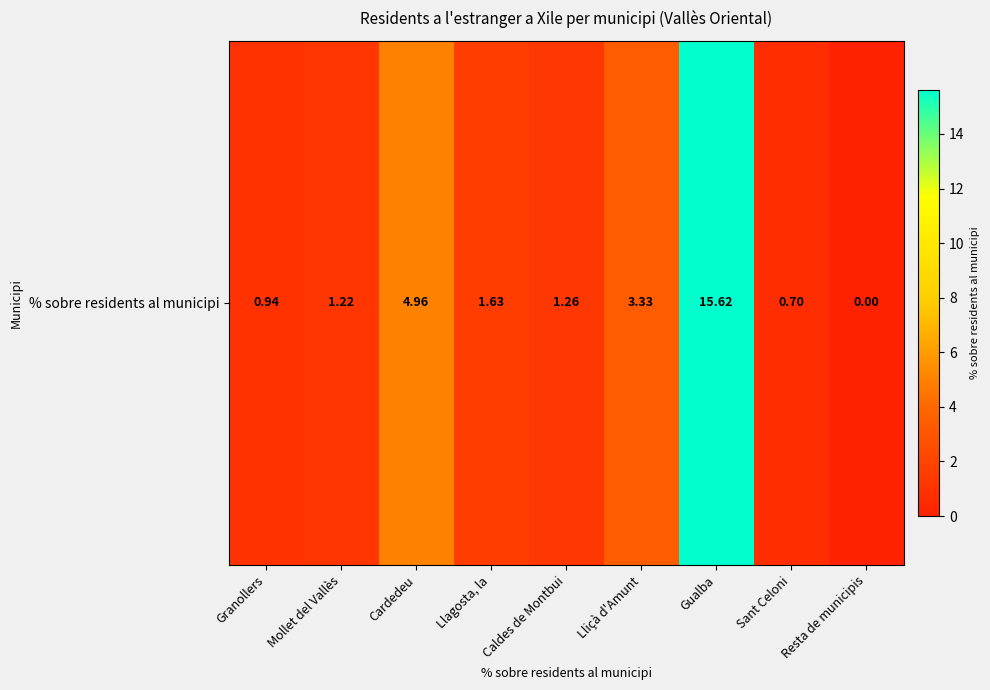

What is the difference between the maximum and minimum values?

15.6